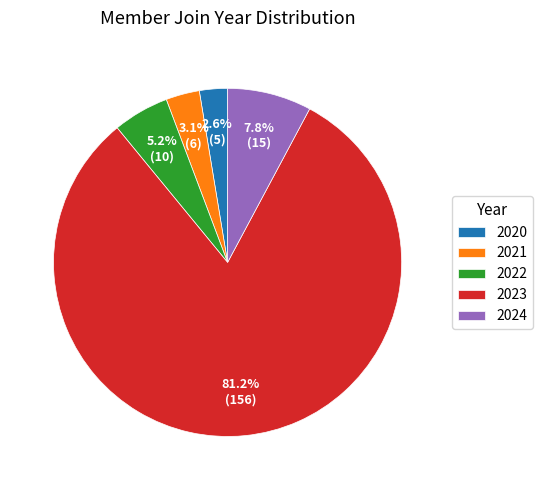

Rank the categories by value from lowest to highest.

2020, 2021, 2022, 2024, 2023